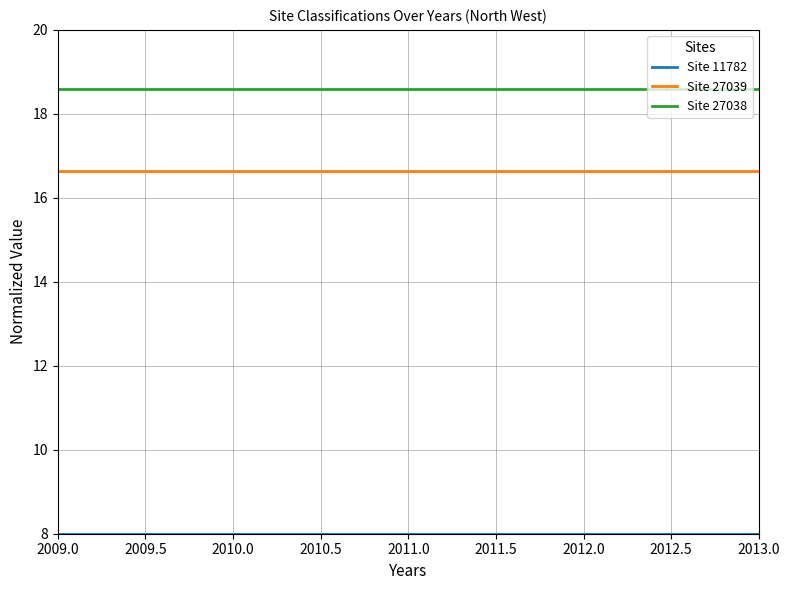

Does the chart display data point markers on the line(s)?

No